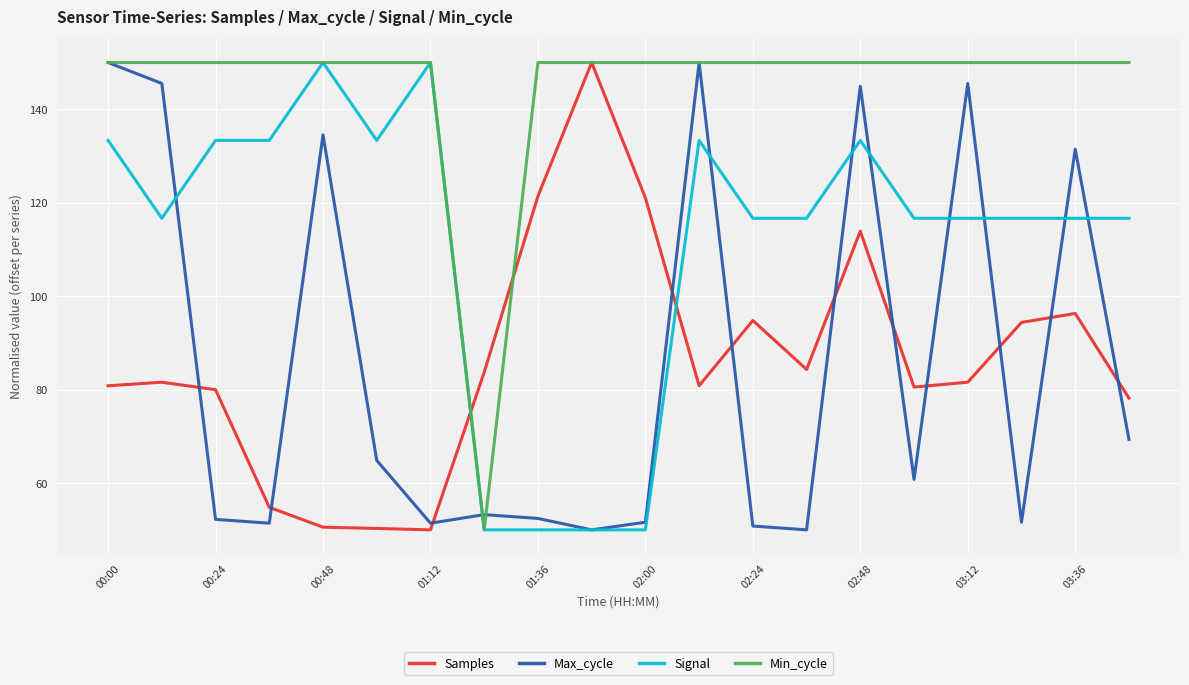

Which series has the largest total across all categories?

Min_cycle